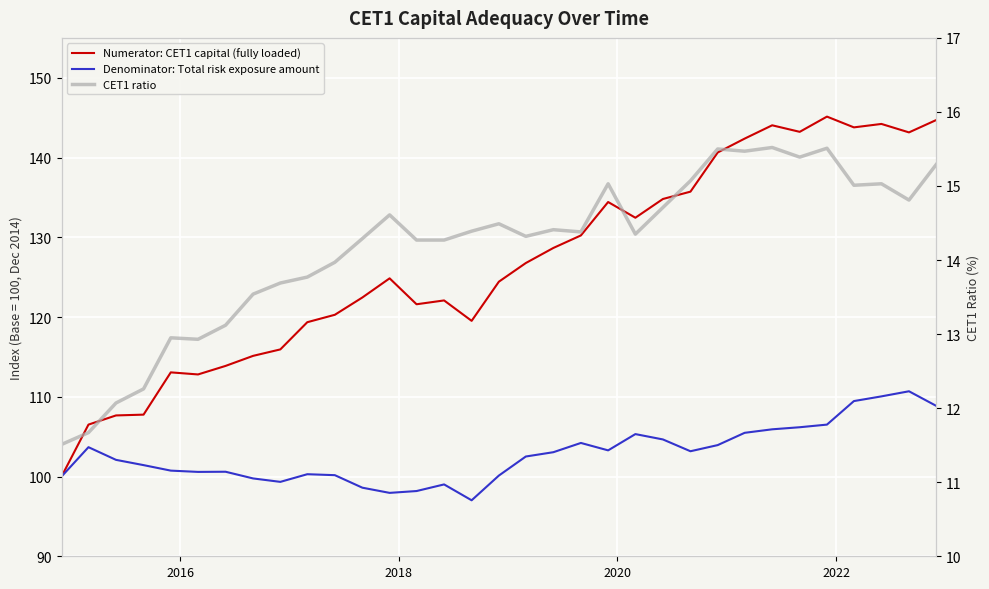

How many data points in Numerator: CET1 capital (fully loaded) are less than 124?

15